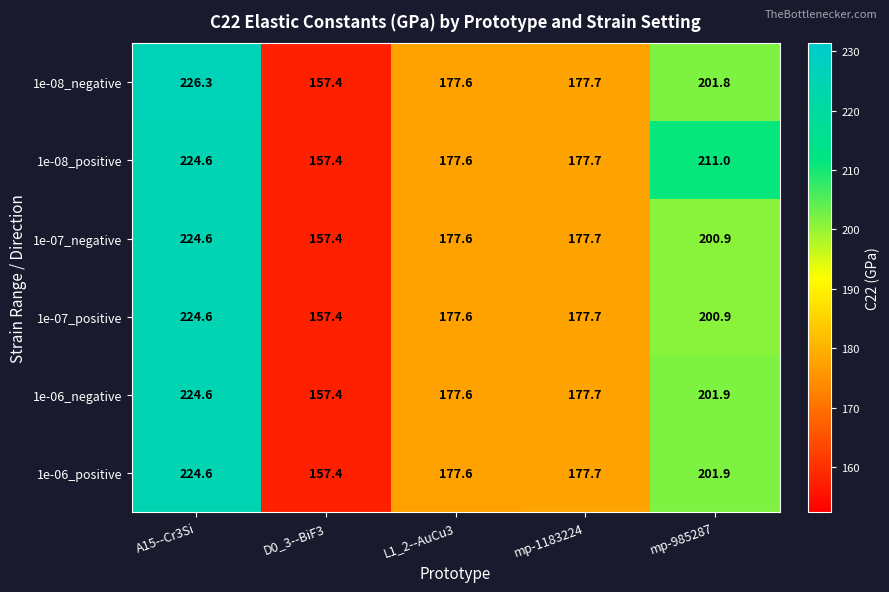

What is the maximum value shown in the chart?

226.3